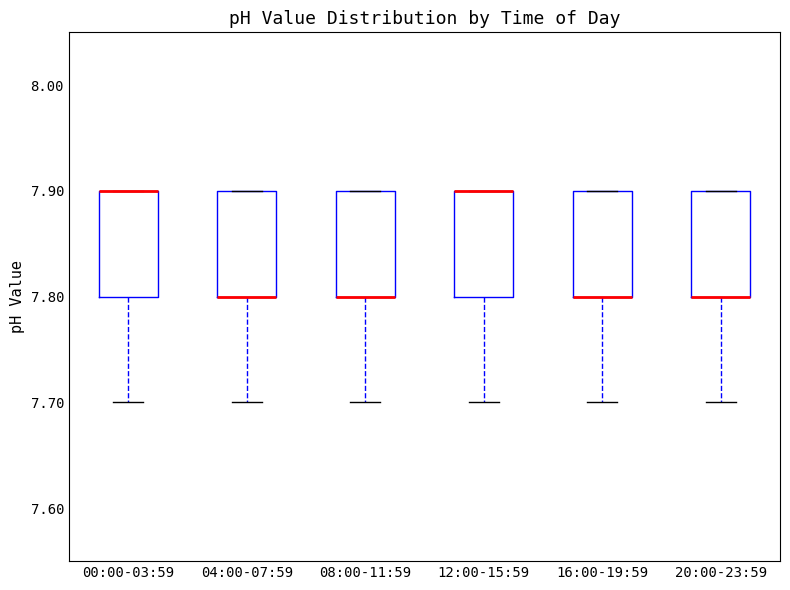

Reading left to right, transcribe this box plot: for each box, give where its median line is, the range the box spans, and where its two whiskers end, as read against the y-axis. The values are not printed on the chart, so give them approximately, as read against the axis.

00:00-03:59: median 7.9 (drawn on the box's upper edge), box 7.8 to 7.9, whiskers 7.7 to 7.9
04:00-07:59: median 7.8 (drawn on the box's lower edge), box 7.8 to 7.9, whiskers 7.7 to 7.9
08:00-11:59: median 7.8 (drawn on the box's lower edge), box 7.8 to 7.9, whiskers 7.7 to 7.9
12:00-15:59: median 7.9 (drawn on the box's upper edge), box 7.8 to 7.9, whiskers 7.7 to 7.9
16:00-19:59: median 7.8 (drawn on the box's lower edge), box 7.8 to 7.9, whiskers 7.7 to 7.9
20:00-23:59: median 7.8 (drawn on the box's lower edge), box 7.8 to 7.9, whiskers 7.7 to 7.9